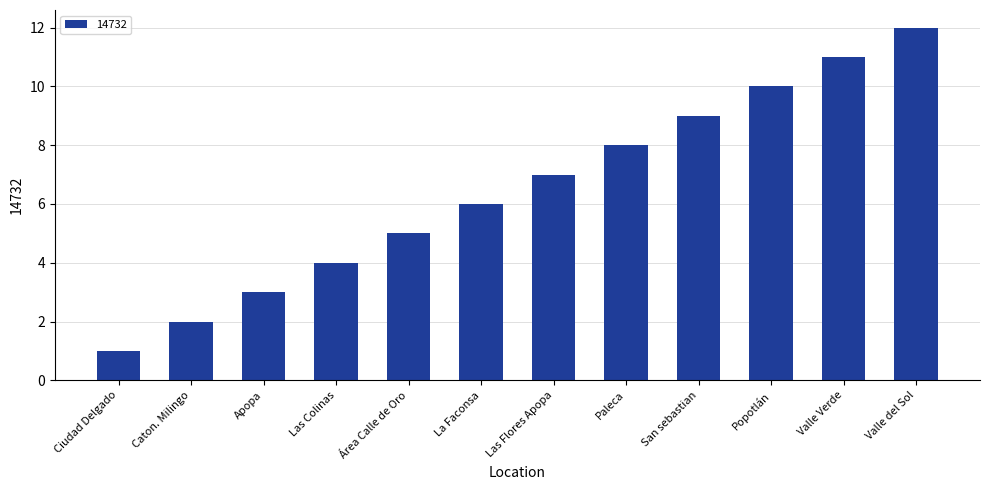

How many data points does each series have?

12